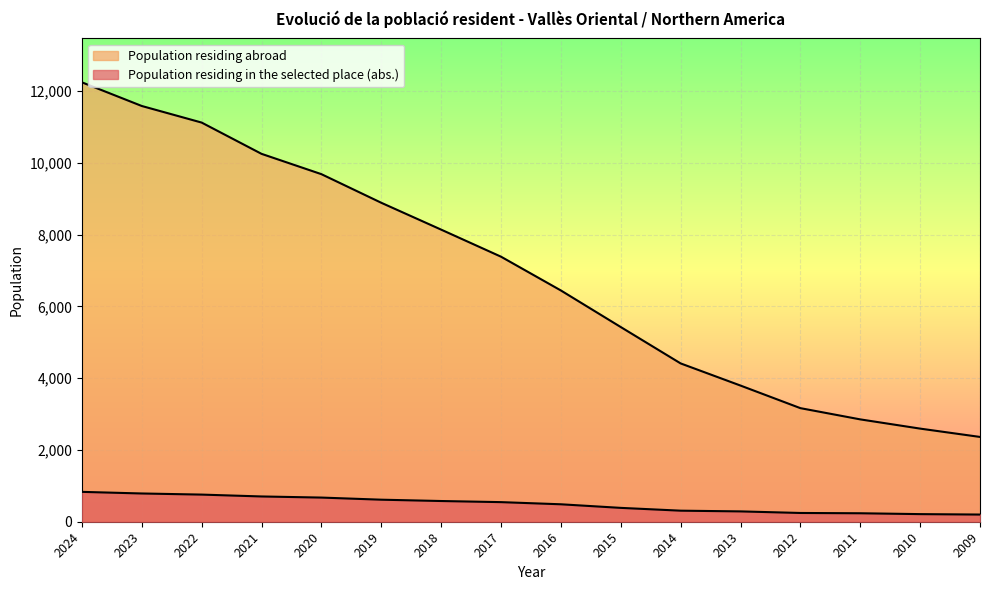

Rank the categories by Population residing abroad value from lowest to highest.

2009, 2010, 2011, 2012, 2013, 2014, 2015, 2016, 2017, 2018, 2019, 2020, 2021, 2022, 2023, 2024